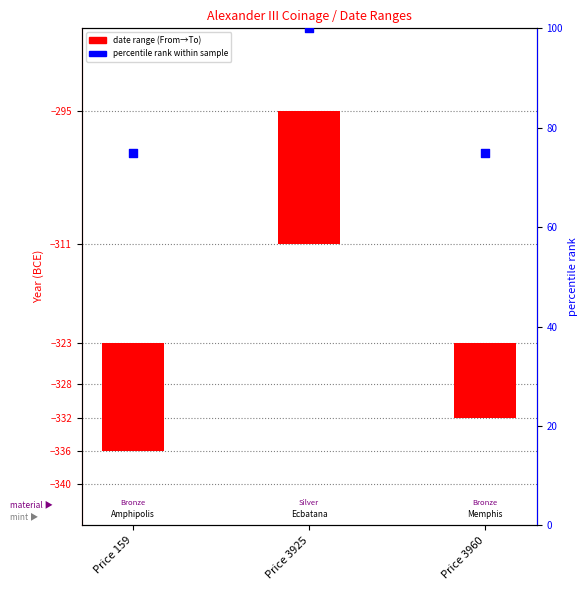

At which category is the sum across all series the highest?

Price 3925